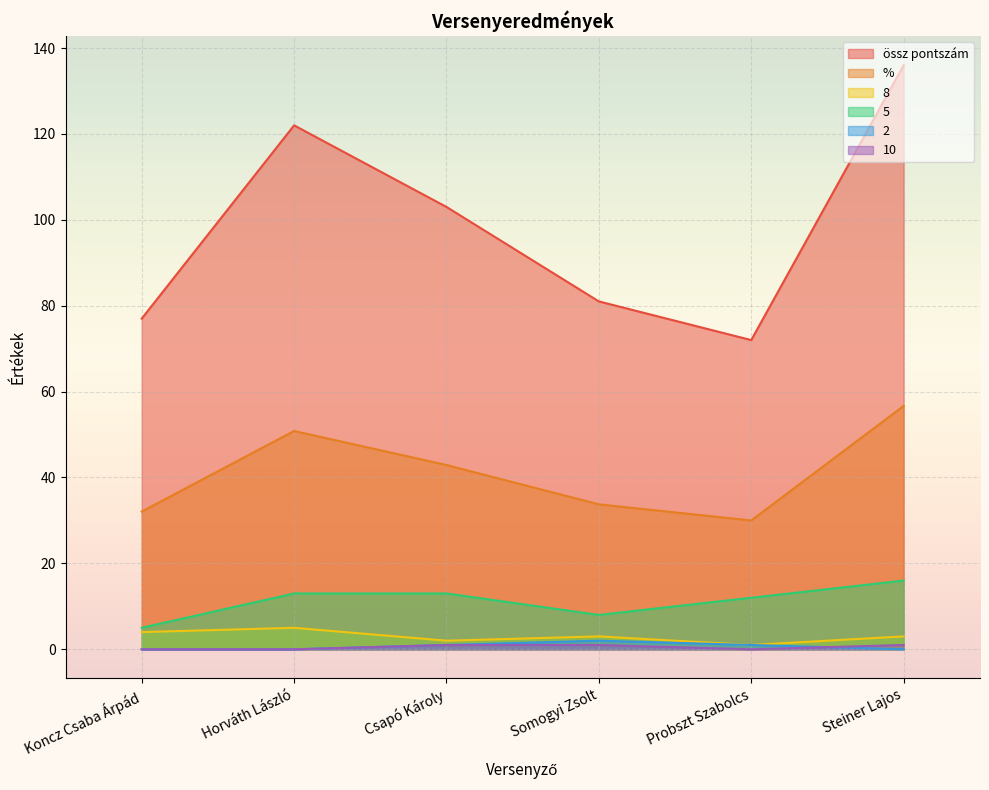

What is the maximum value shown in the chart?

136.0